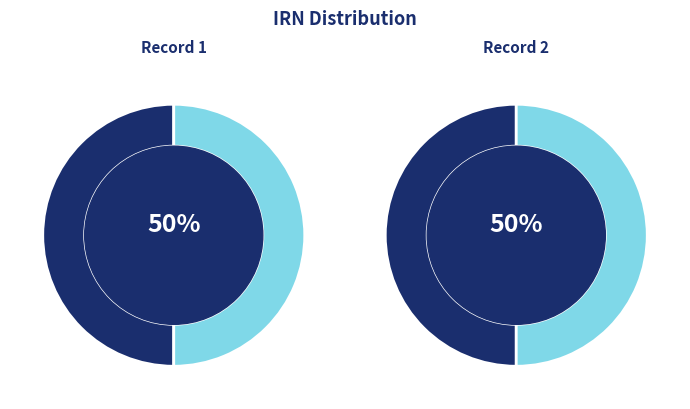

How many segments does this pie chart have?

2